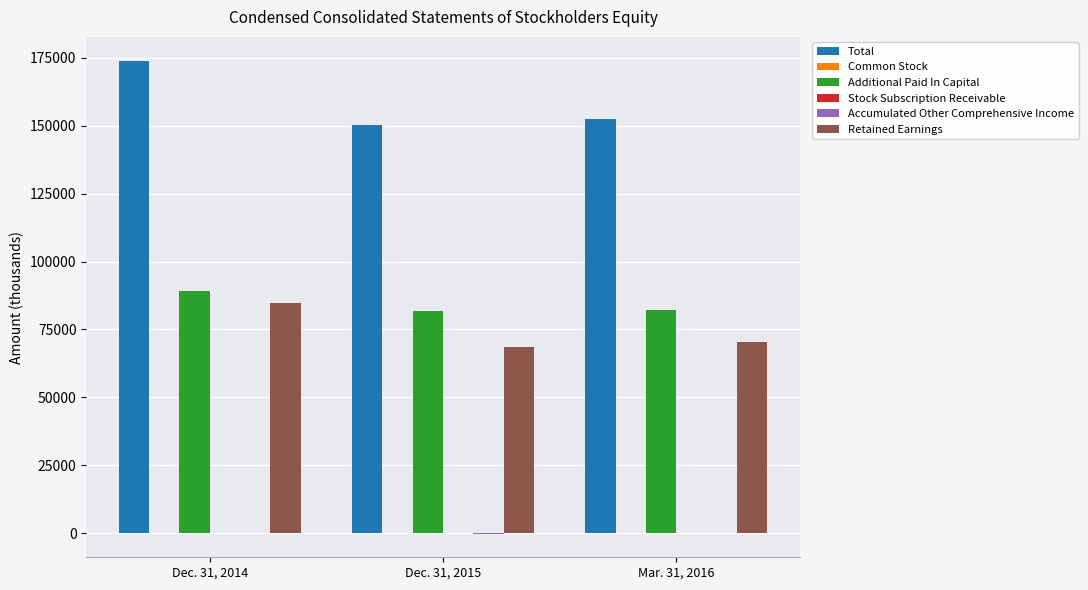

The value of Additional Paid In Capital at Dec. 31, 2014 is 89130. True or false?

True